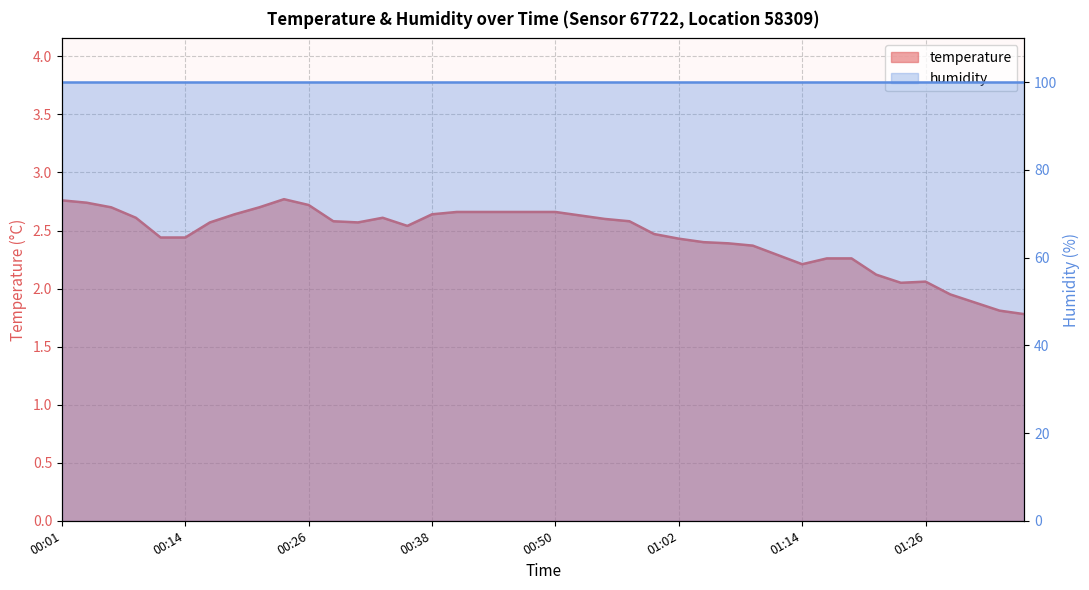

What value does the data have at 01:07?

2.4